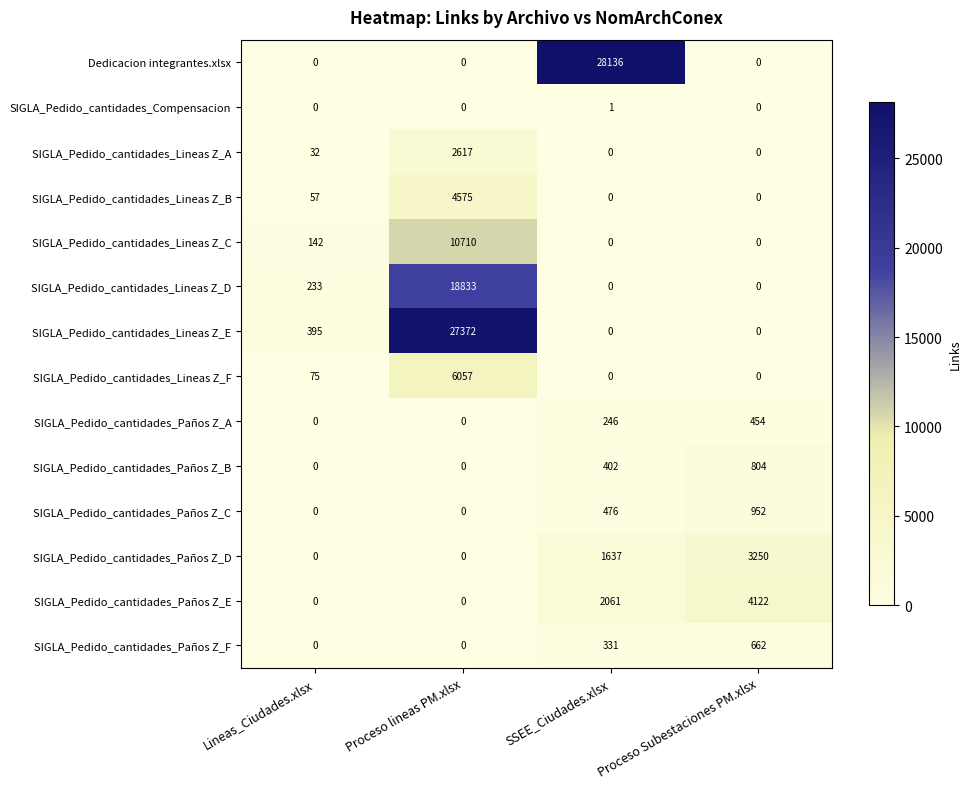

At which category is the sum across all series the highest?

Proceso lineas PM.xlsx